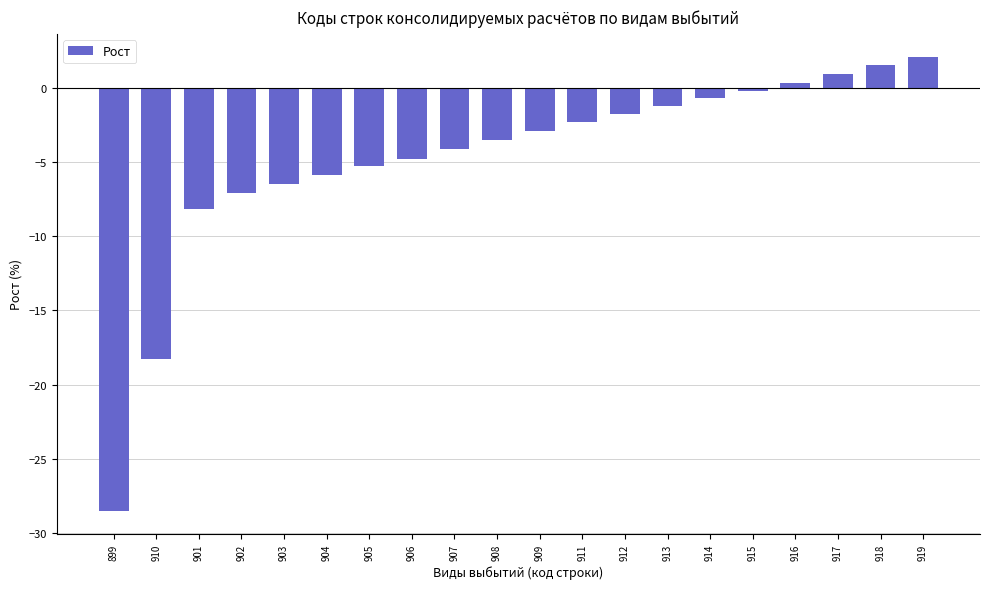

How many bars are there in total?

20